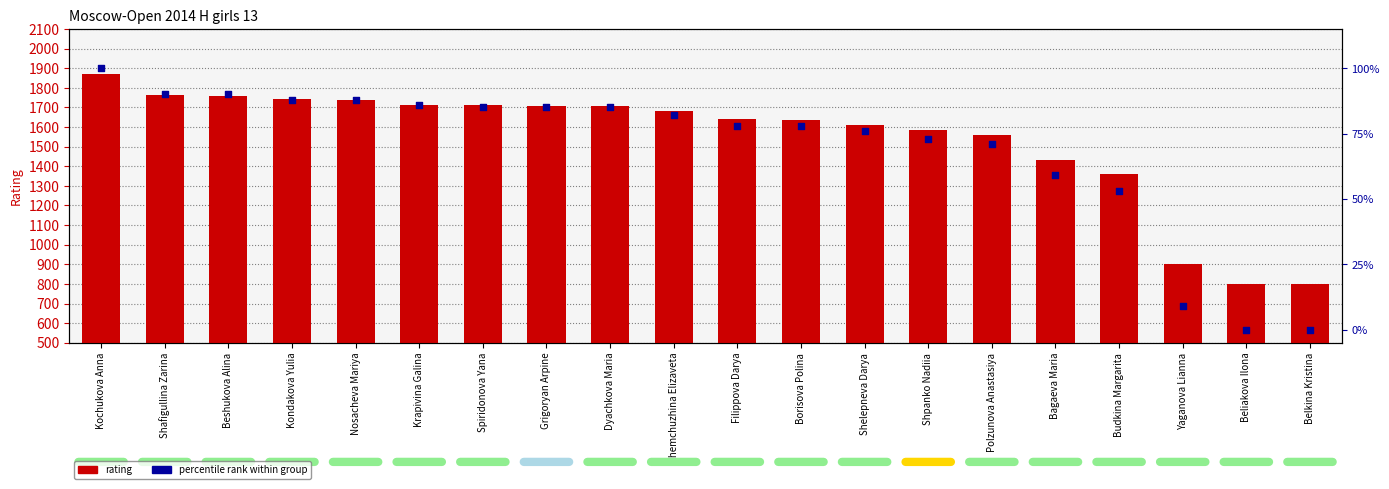

Which series contains the highest Y value?

Rating